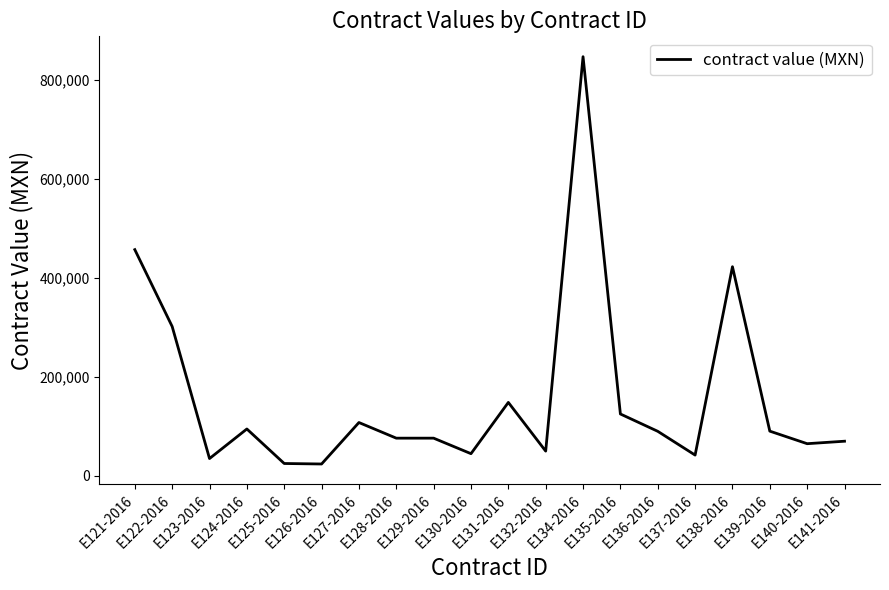

What is the difference between the maximum and minimum values?

822552.0